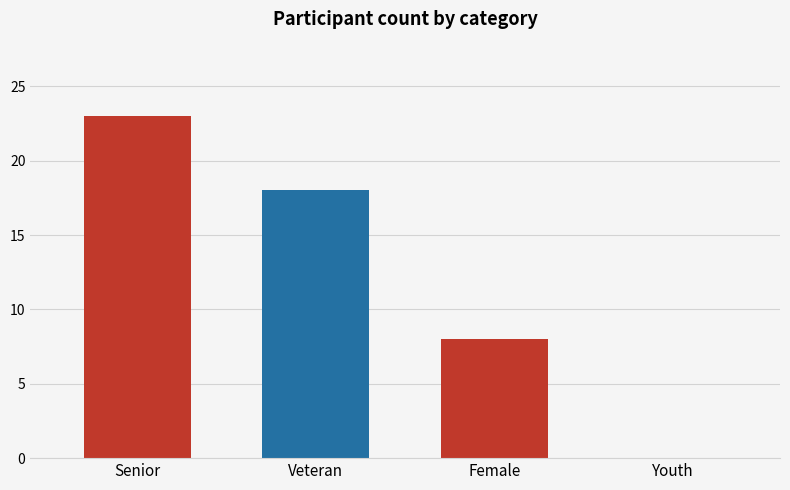

Which label corresponds to the largest value in the chart?

Senior